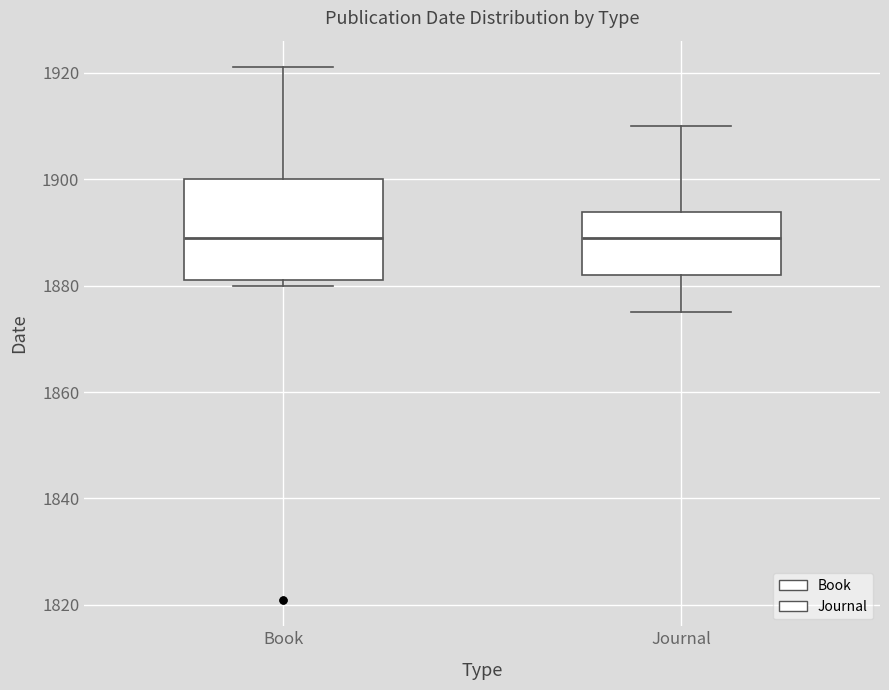

Which box is the tallest, from its lower edge to its upper edge?

Book